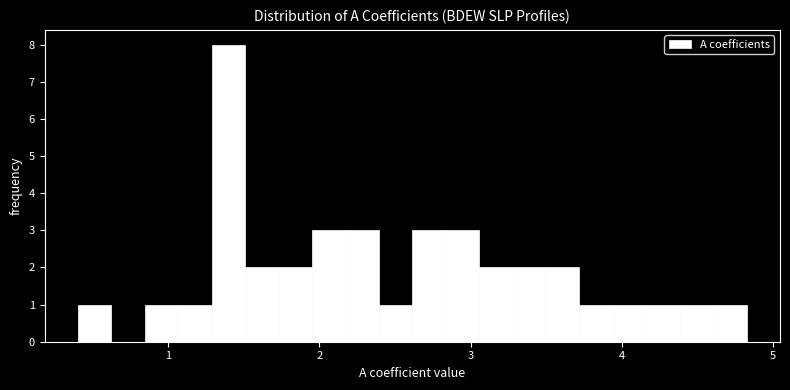

Read against the x-axis, roughly where is the centre of the tallest bar?

1.4